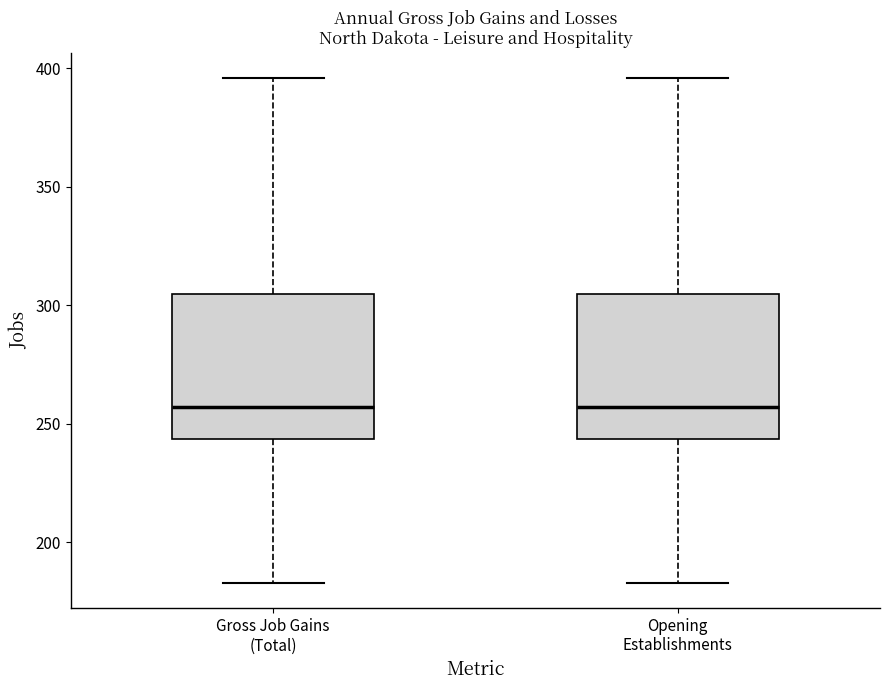

Reading left to right, transcribe this box plot: for each box, give where its median line is, the range the box spans, and where its two whiskers end, as read against the y-axis. The values are not printed on the chart, so give them approximately, as read against the axis.

Gross Job Gains (Total): median 255, box 245 to 305, whiskers 185 to 395
Opening Establishments: median 255, box 245 to 305, whiskers 185 to 395